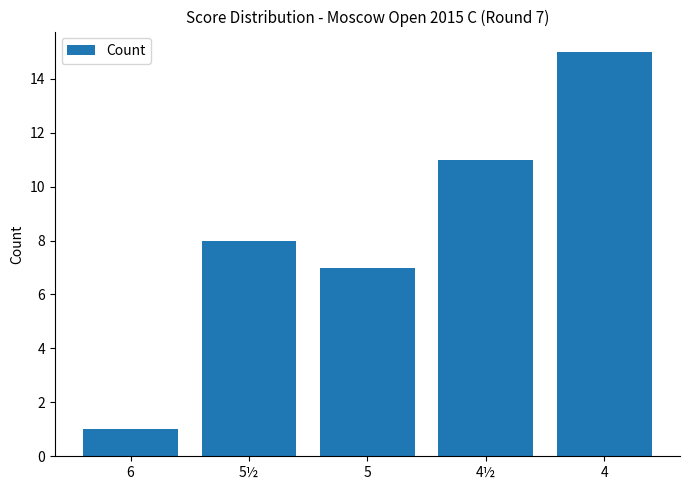

Is it true that the value at 5 is 7?

True